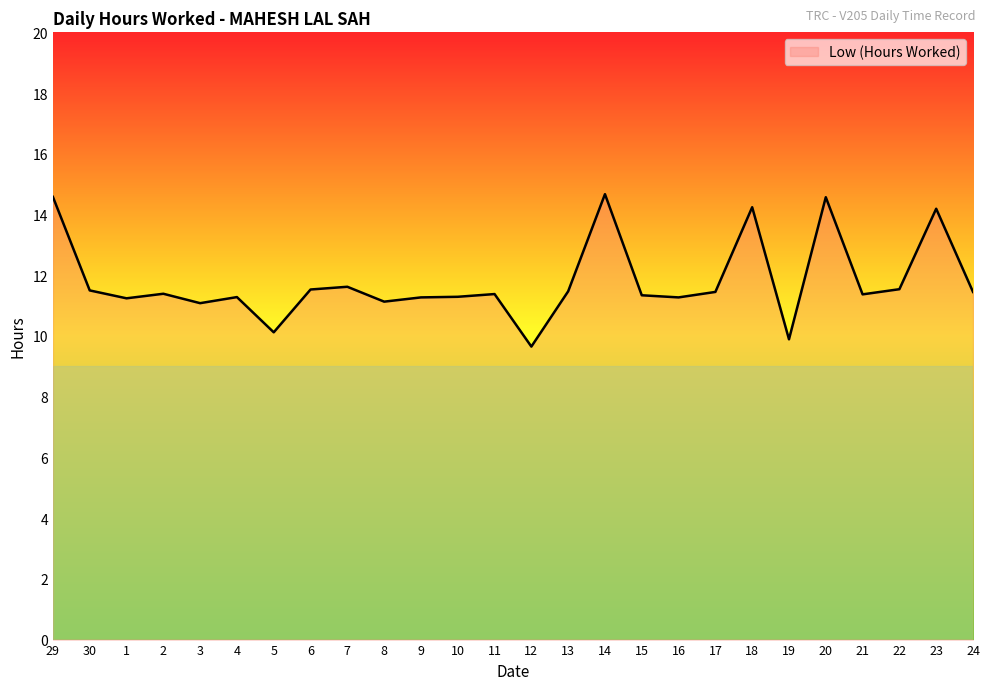

Does the chart have visible grid lines?

No